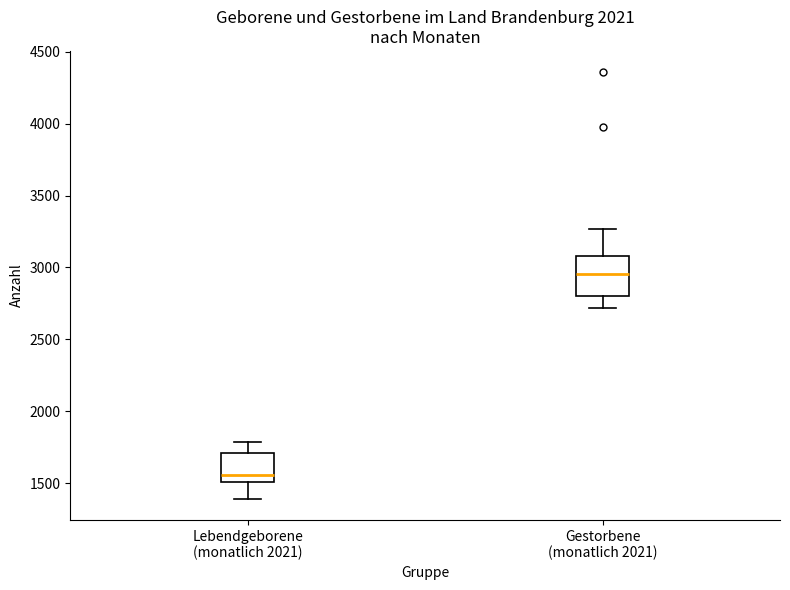

Where does the lower whisker of the box for Gestorbene (monatlich 2021) end on the y-axis? The values are not printed on the chart, so give them approximately, as read against the axis.

2700